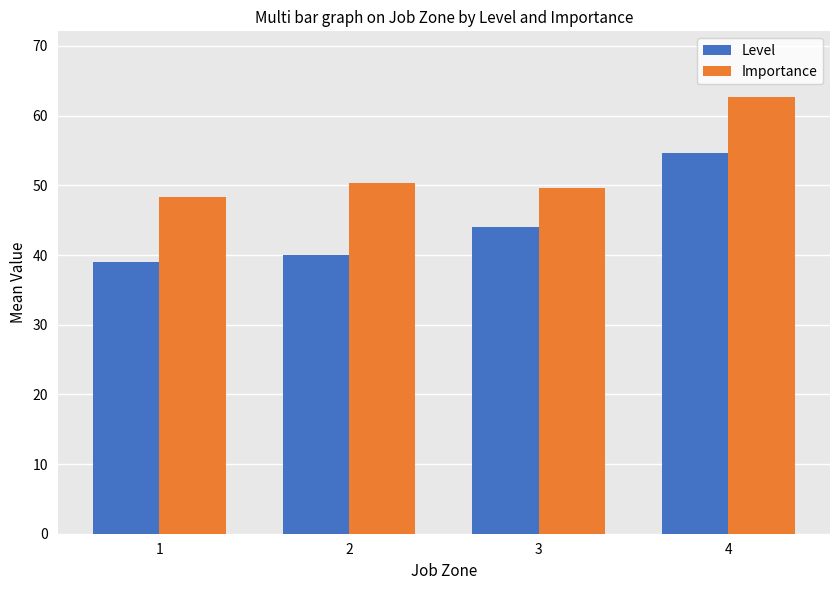

What is the sum of the Importance values at 4 and 2?

113.1